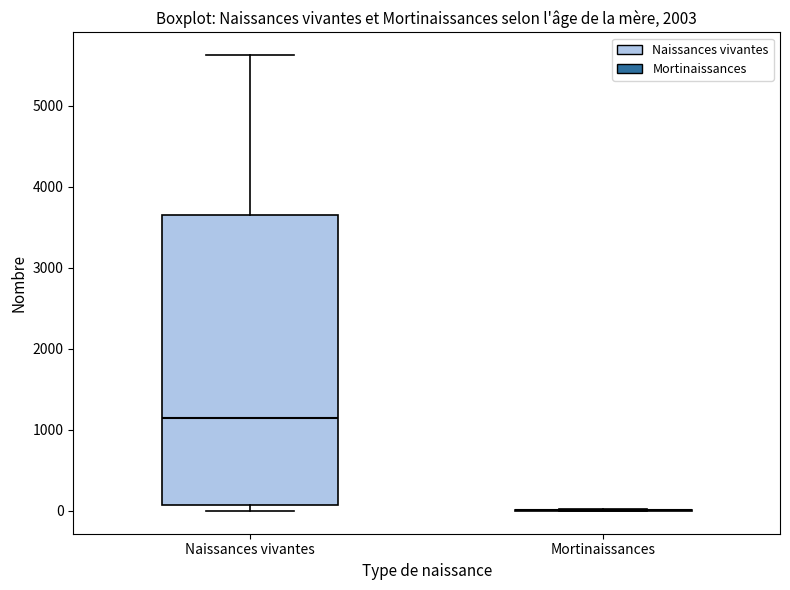

Reading left to right, transcribe this box plot: for each box, give where its median line is, the range the box spans, and where its two whiskers end, as read against the y-axis. The values are not printed on the chart, so give them approximately, as read against the axis.

Naissances vivantes: median 1200, box 100 to 3700, whiskers 0 to 5600
Mortinaissances: box collapsed to a line at 0, whiskers 0 to 0